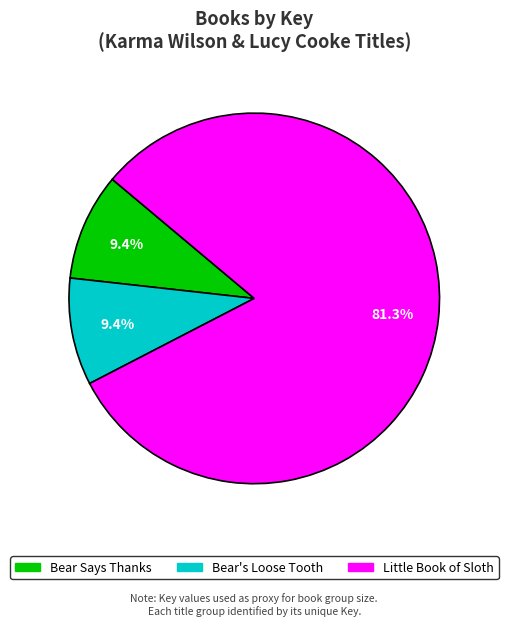

What percentage is the Bear Says Thanks slice, to the nearest percent?

9%